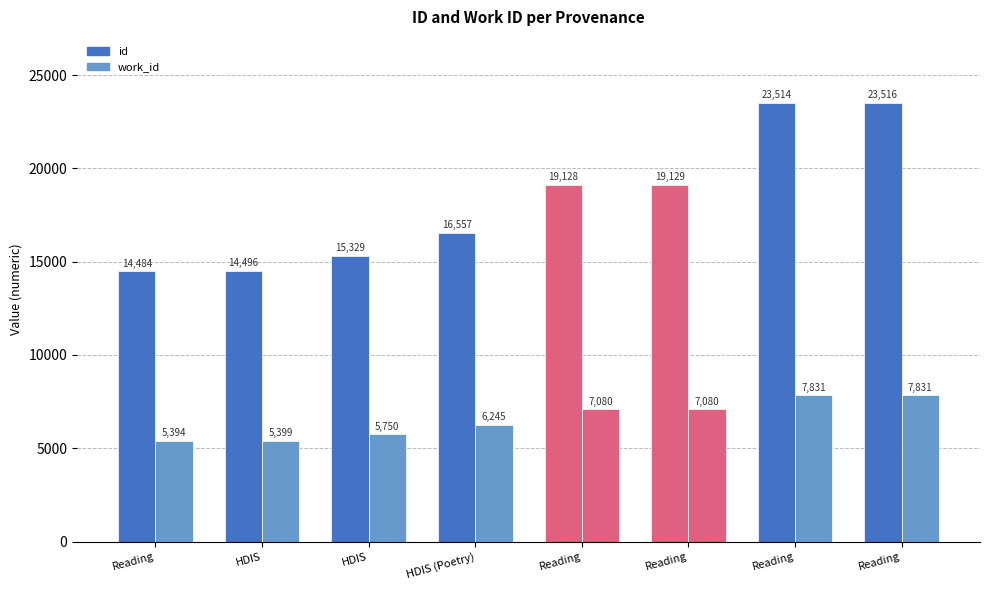

How many distinct data groups are displayed?

2